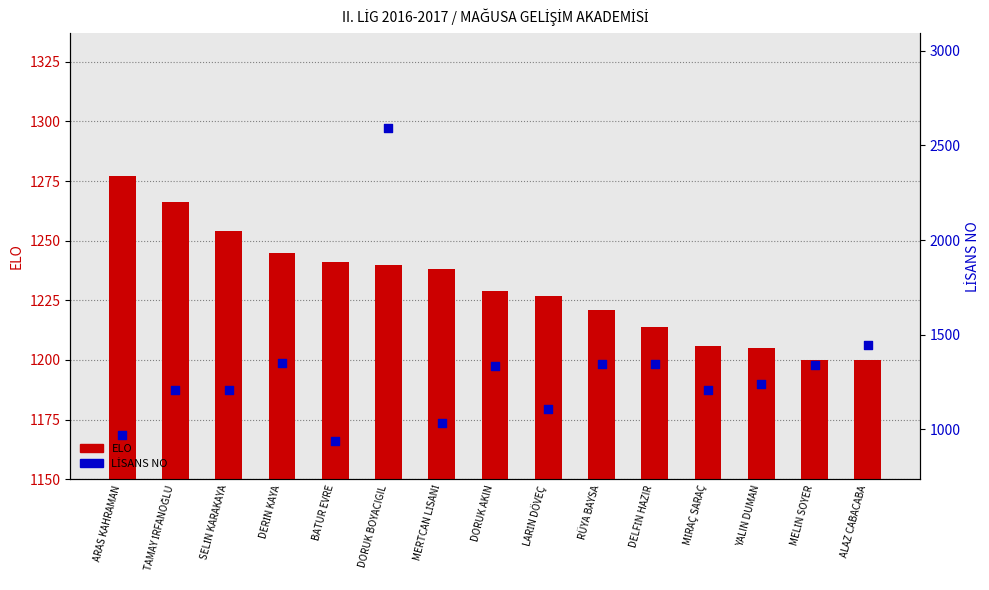

What is the total value across all series at MİRAÇ SARAÇ?

2416